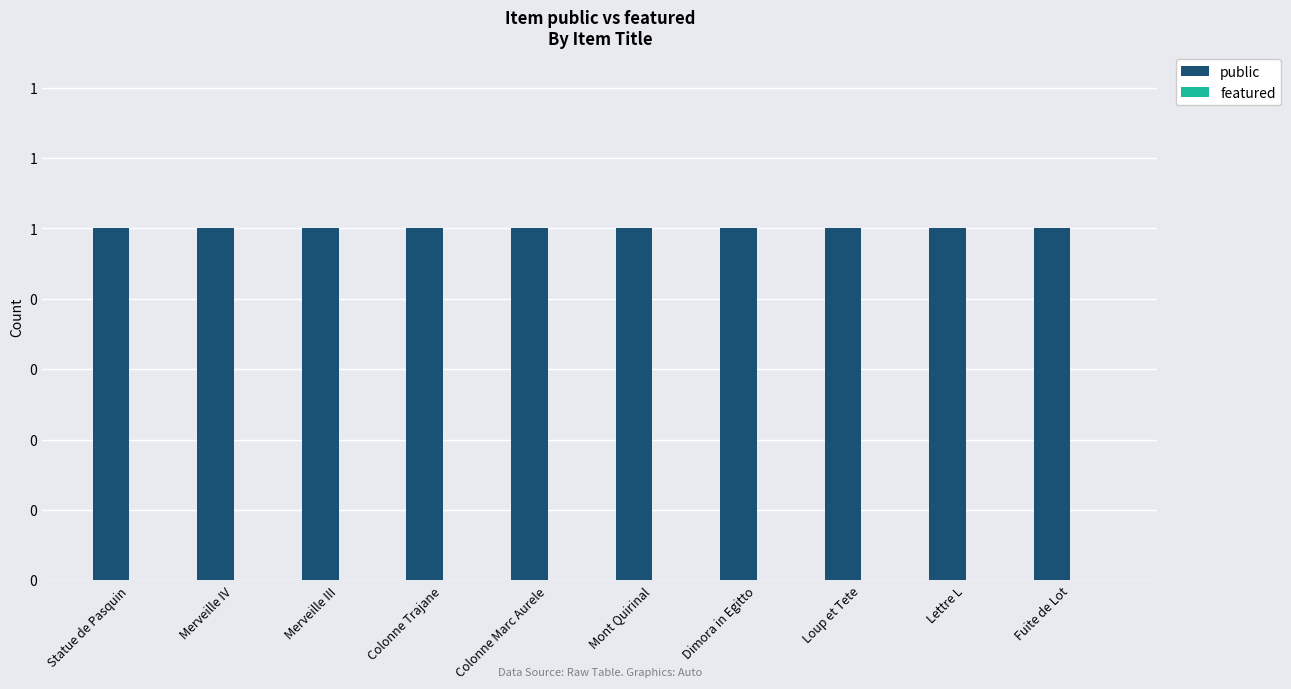

Which series changed the most between Statue de Pasquin and Fuite de Lot?

public